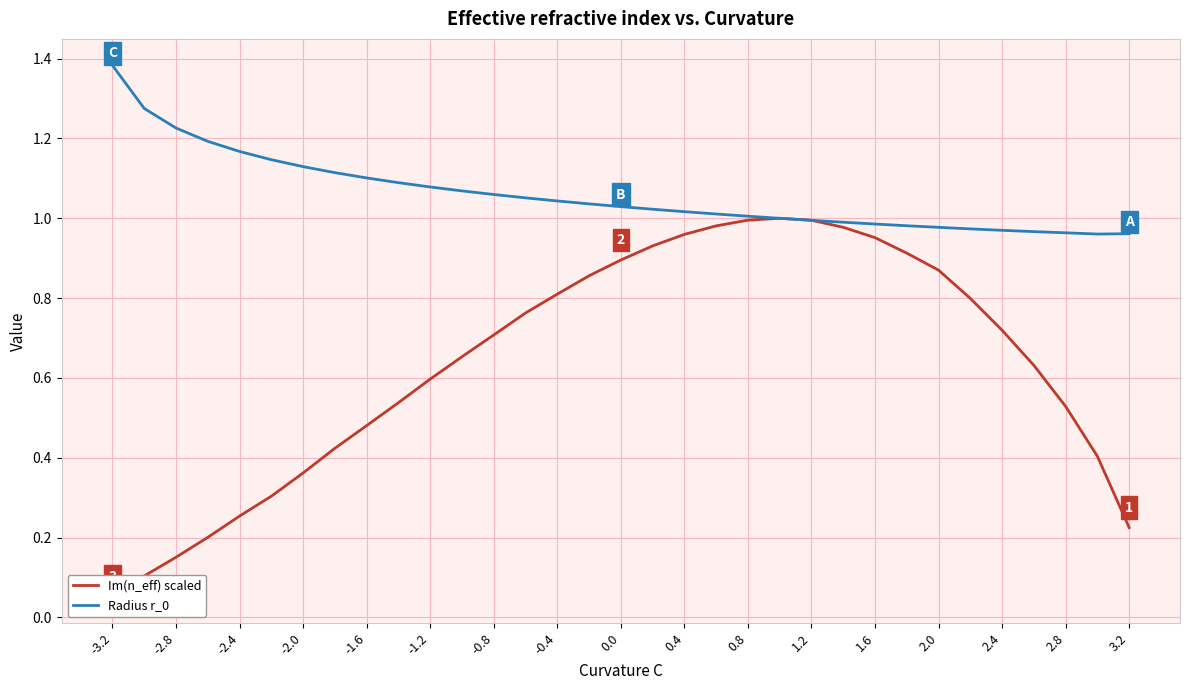

What is the value of the Radius r_0 point at the 19th from the left?

1.0